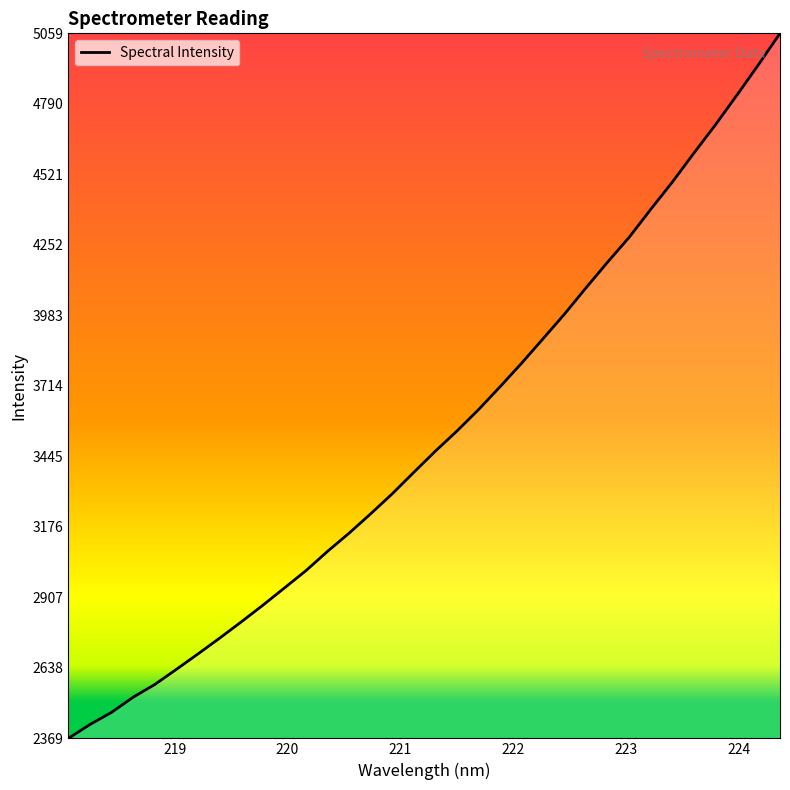

What is the smallest value displayed?

2368.5